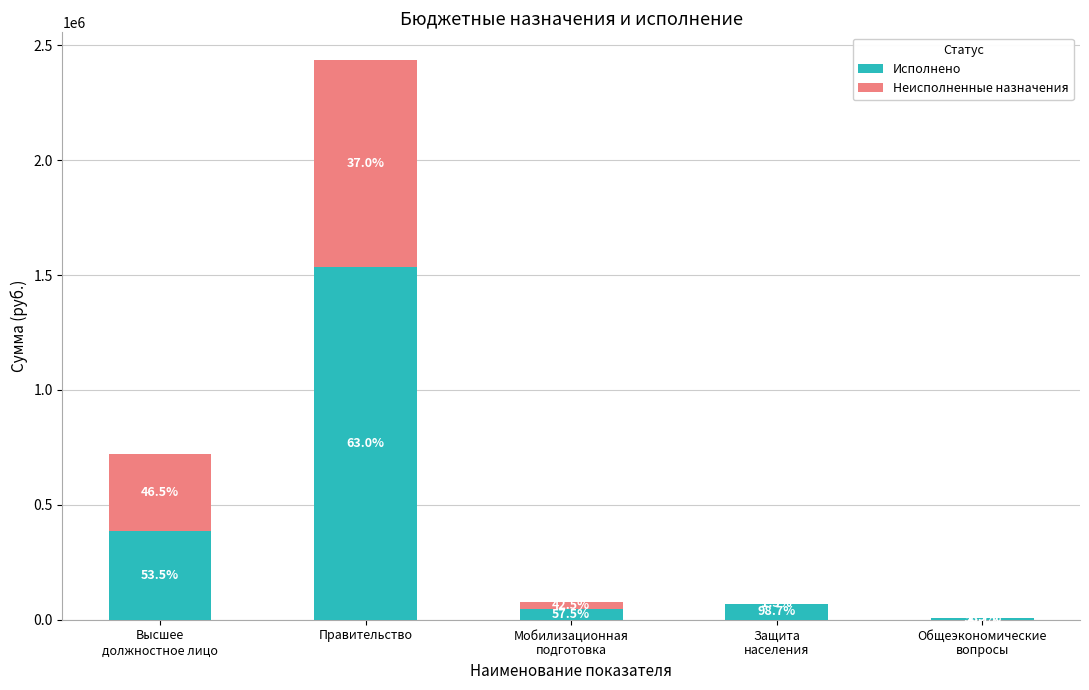

True or false: Неисполненные назначения has a value of 1402.6 at Защита
населения.

False